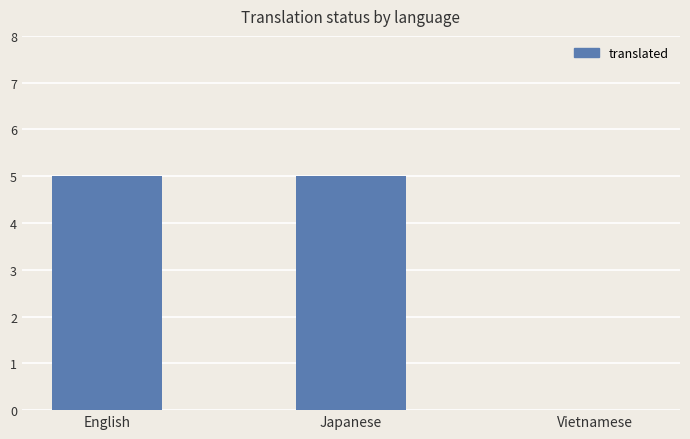

Reading right to left, what are all the values shown in this chart?

0	5	5